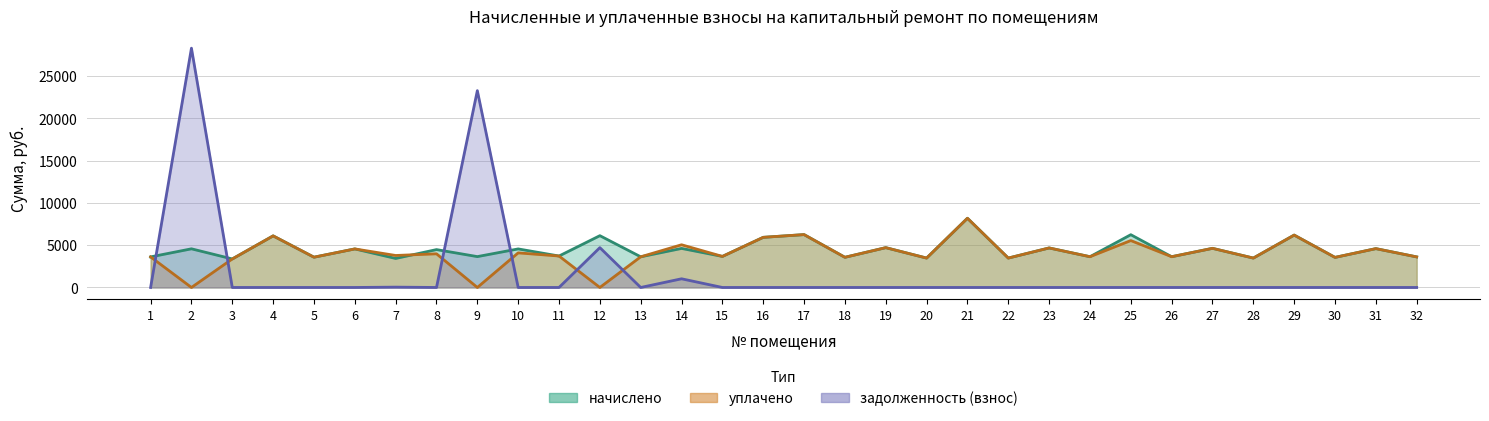

What is the difference between the maximum and minimum values in the уплачено series?

8190.7